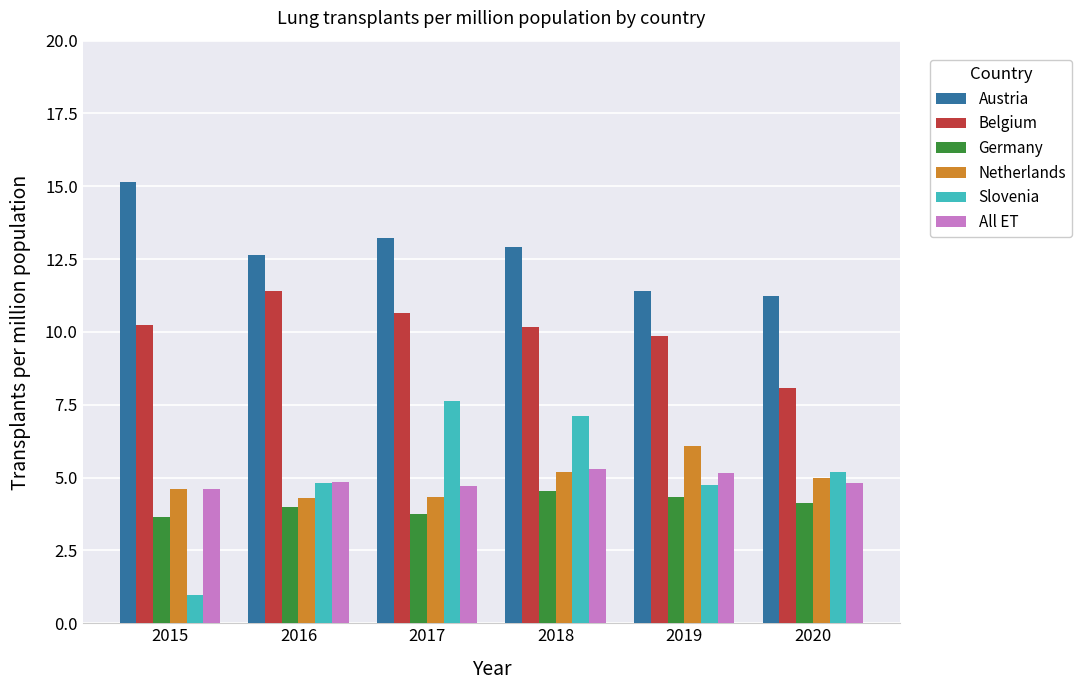

True or false: All ET has a value of 3.2 at 2015.

False